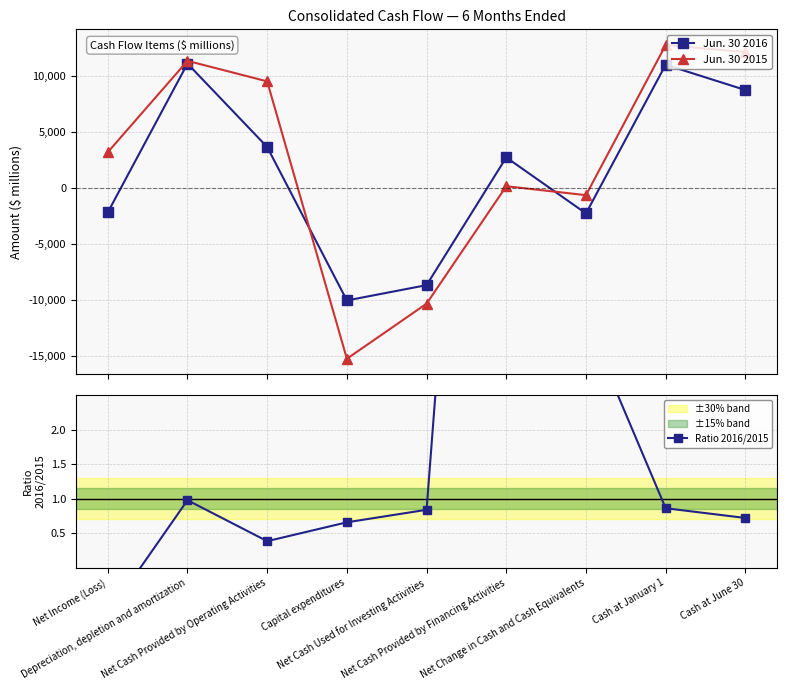

At which category is the sum across all series the highest?

Cash at January 1